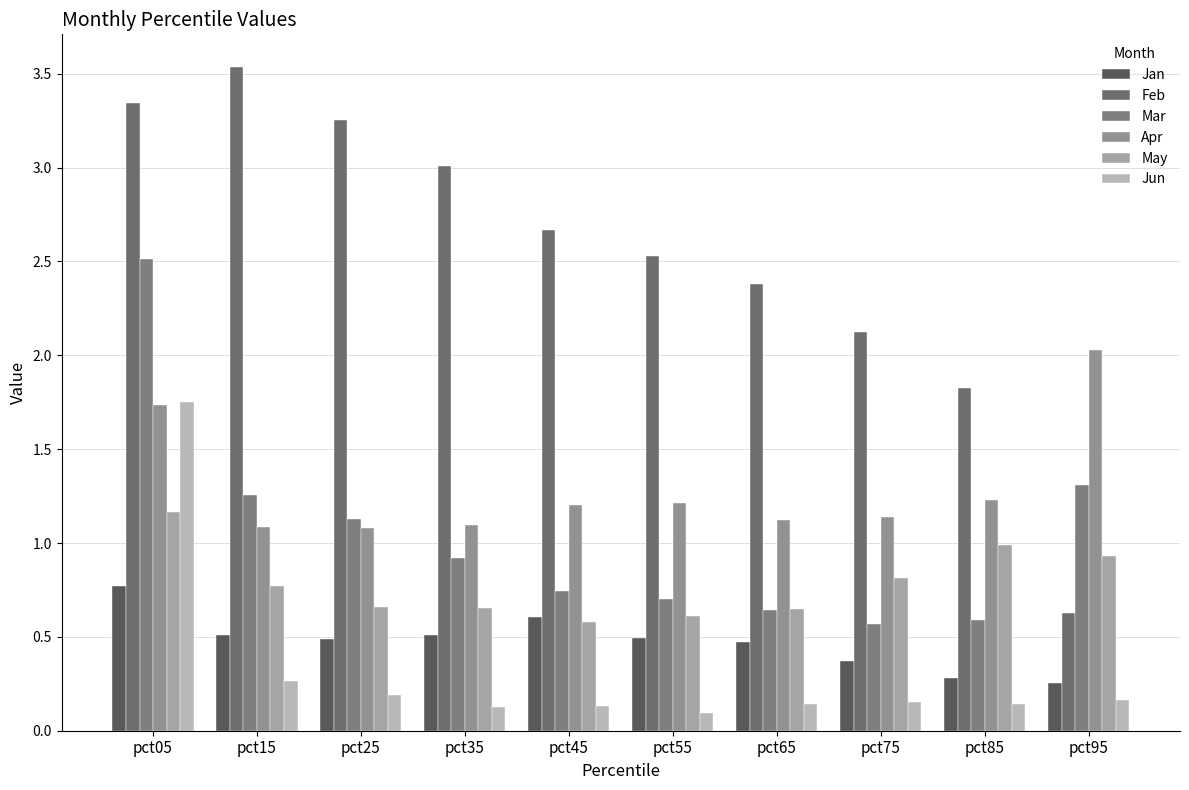

Reading left to right, list all the values displayed in this chart.

Jan: 0.8	0.5	0.5	0.5	0.6	0.5	0.5	0.4	0.3	0.3
Feb: 3.3	3.5	3.3	3.0	2.7	2.5	2.4	2.1	1.8	0.6
Mar: 2.5	1.3	1.1	0.9	0.7	0.7	0.6	0.6	0.6	1.3
Apr: 1.7	1.1	1.1	1.1	1.2	1.2	1.1	1.1	1.2	2.0
May: 1.2	0.8	0.7	0.7	0.6	0.6	0.6	0.8	1.0	0.9
Jun: 1.7	0.3	0.2	0.1	0.1	0.1	0.1	0.2	0.1	0.2